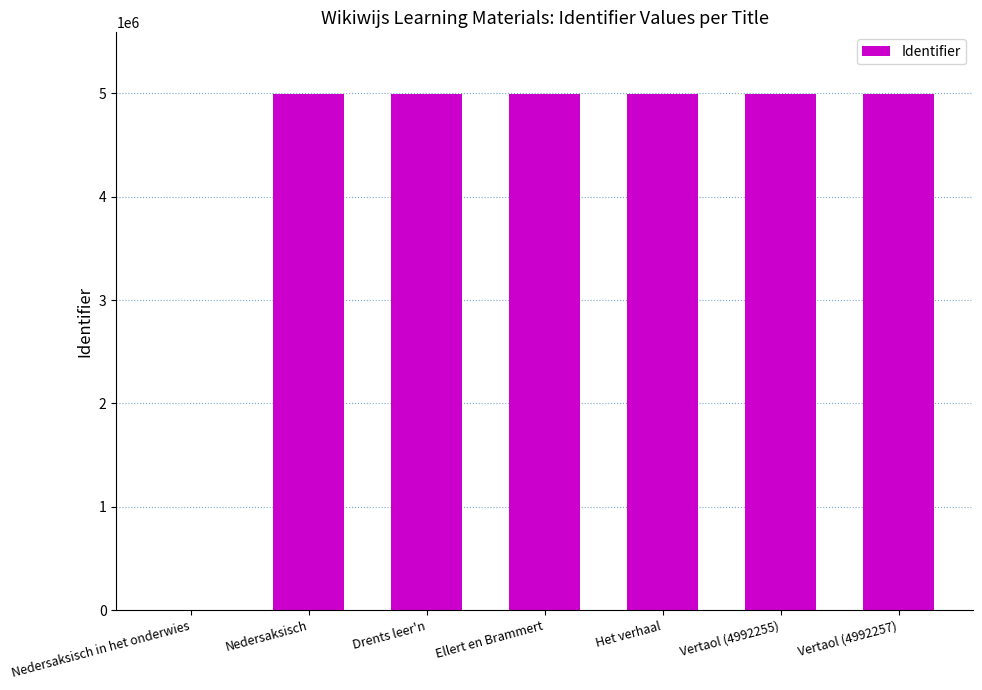

What is the maximum value shown in the chart?

4992257